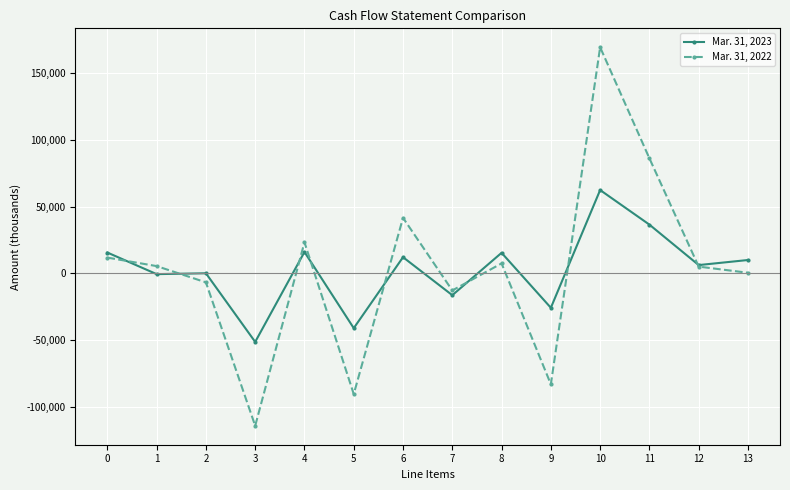

Between 1 and 13, which series saw the biggest shift?

Mar. 31, 2023